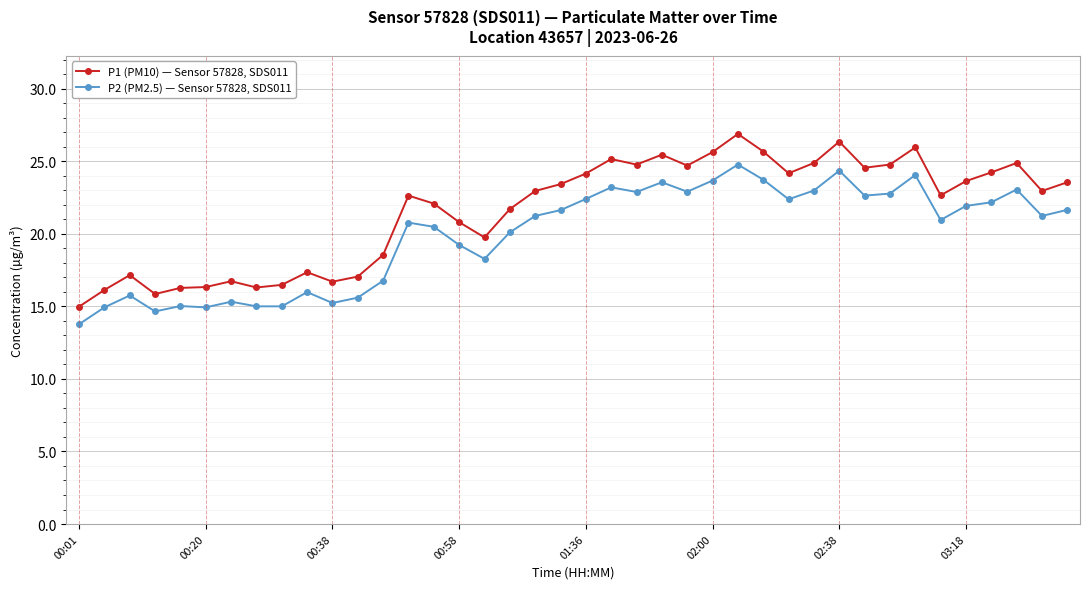

What is the sum of all P2 (PM2.5) — Sensor 57828, SDS011 values?

796.9